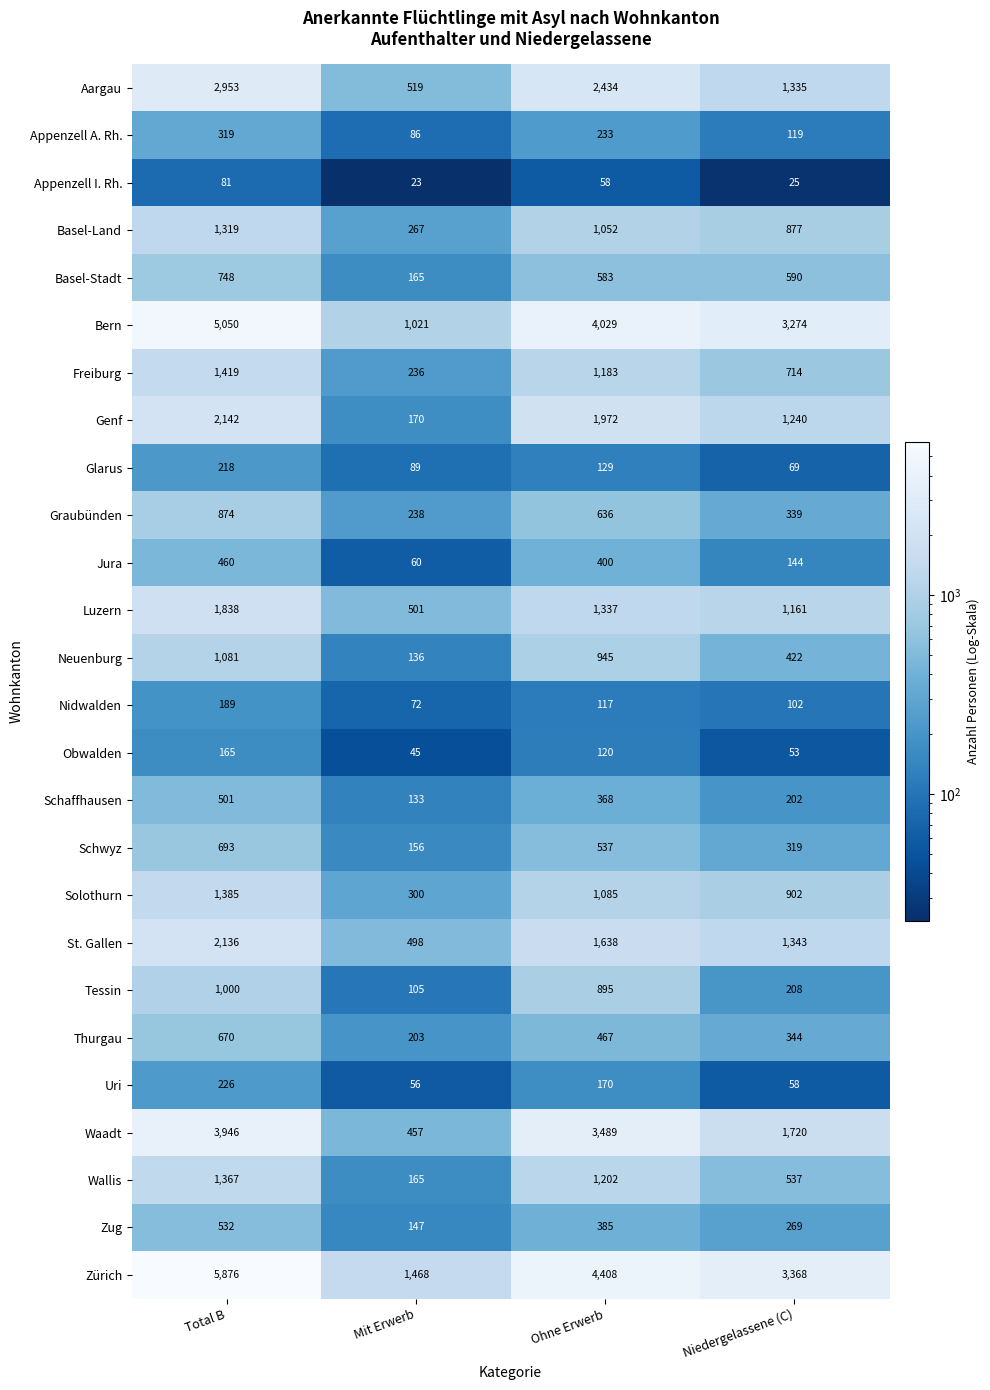

Rank the categories by Waadt value from highest to lowest.

Total B, Ohne Erwerb, Niedergelassene (C), Mit Erwerb